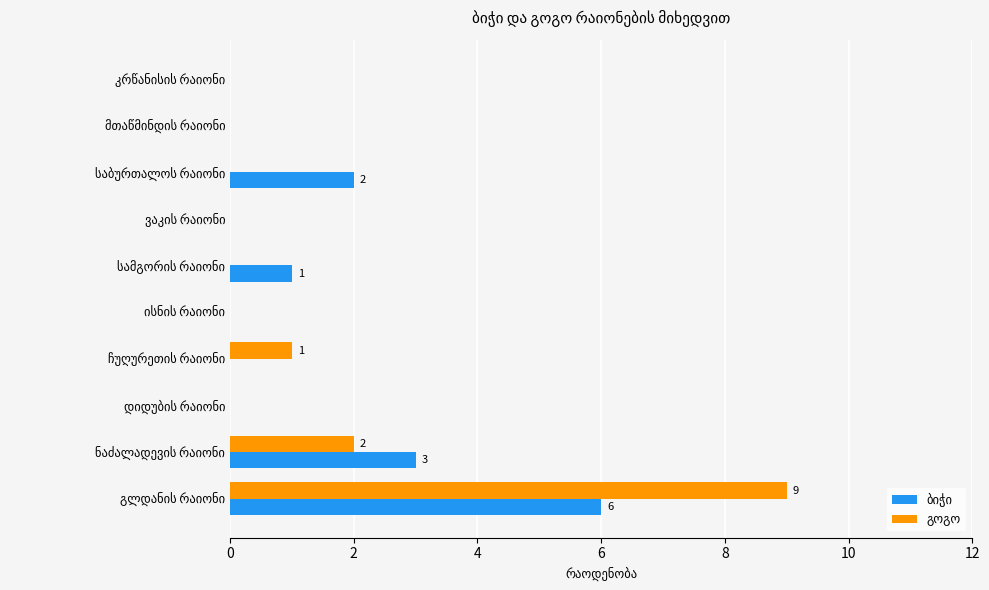

What is the greatest value displayed?

9